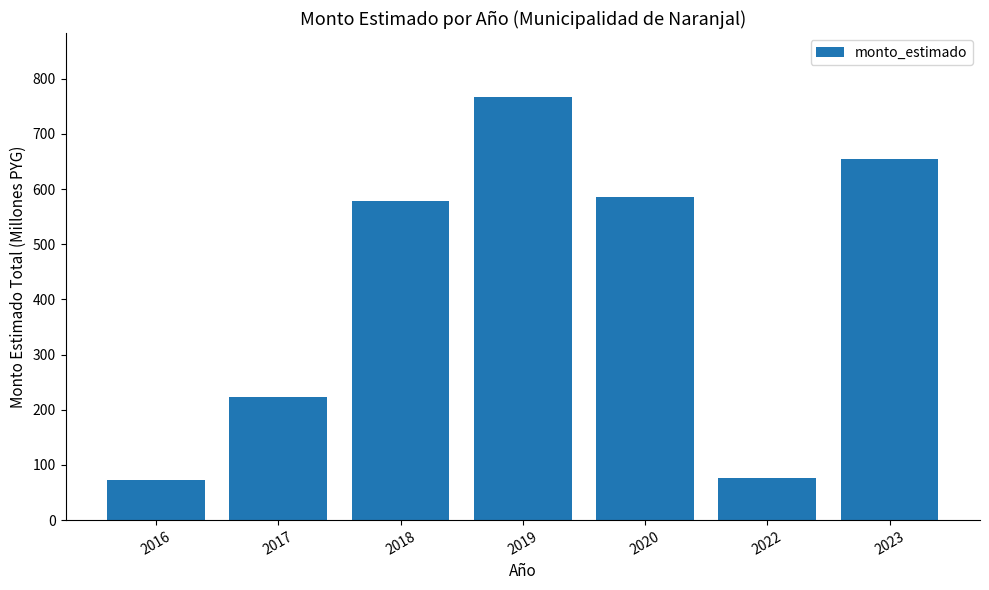

What is the approximate value at 2020?

586.4